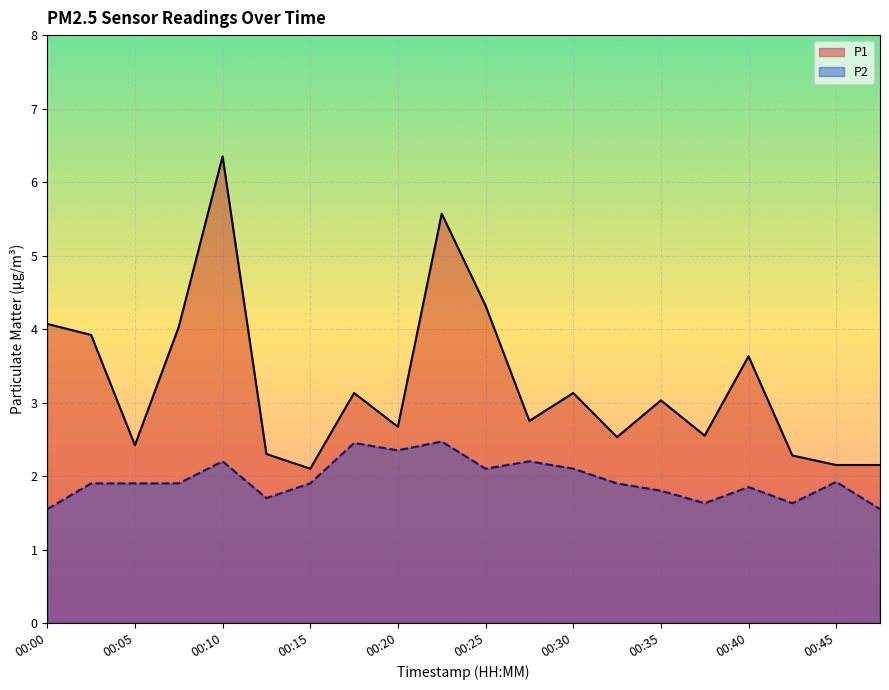

At which label does P1 reach its minimum?

00:15